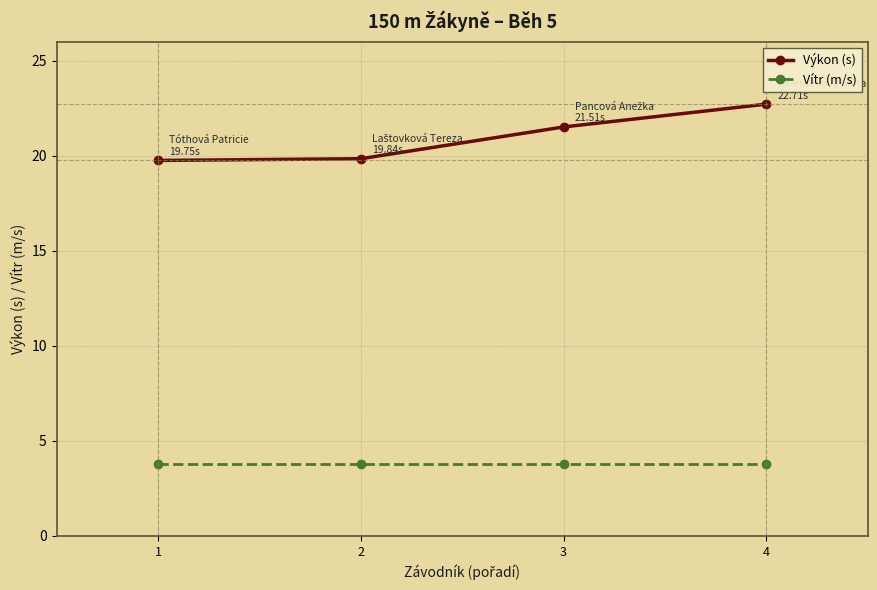

Is the value of Výkon (s) at 3 greater than the value of Vítr (m/s) at 3?

Yes